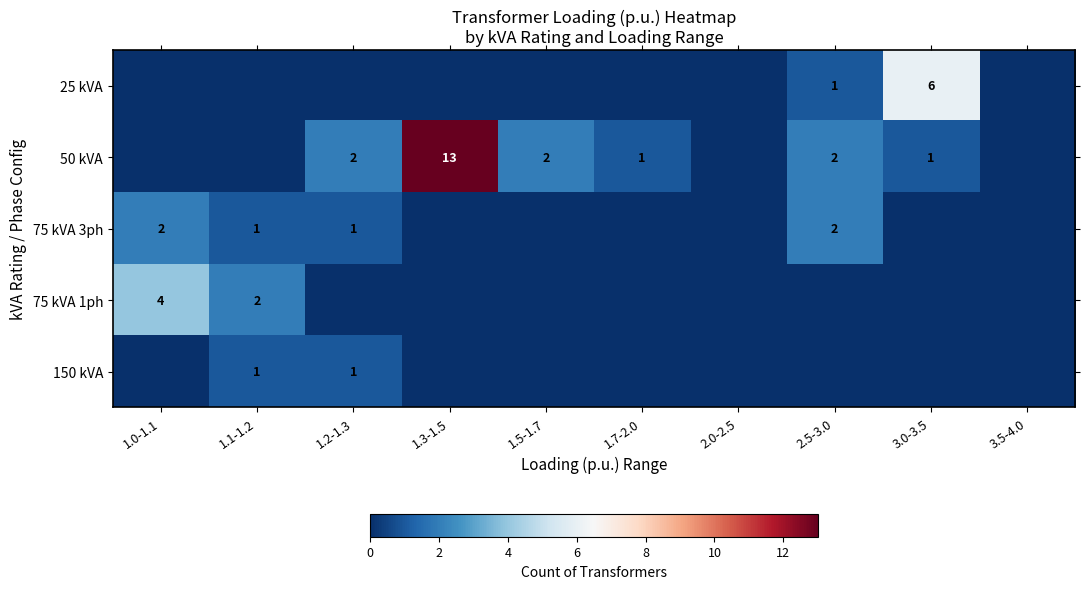

True or false: 75 kVA 3ph has a value of 3 at 2.5-3.0.

False